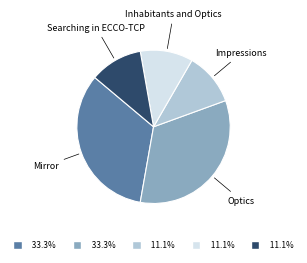

Is there any slice that represents more than half of the pie?

No